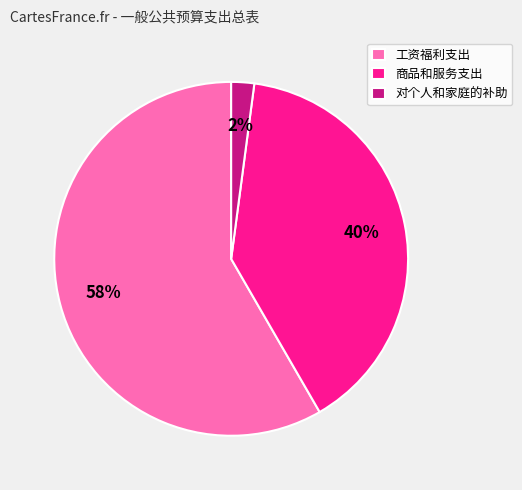

Count the number of slices in the pie.

3